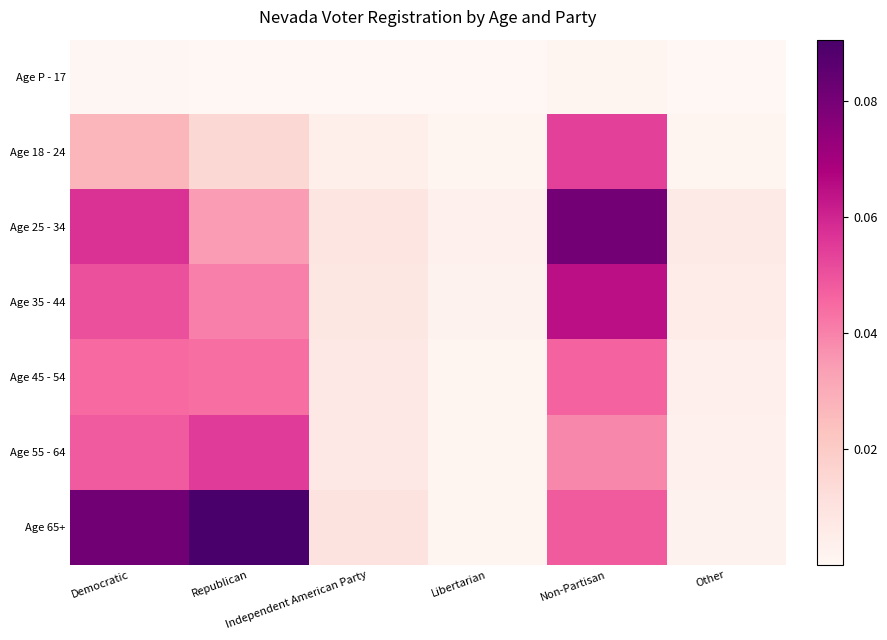

Which has a higher value, Republican or Non-Partisan?

Non-Partisan